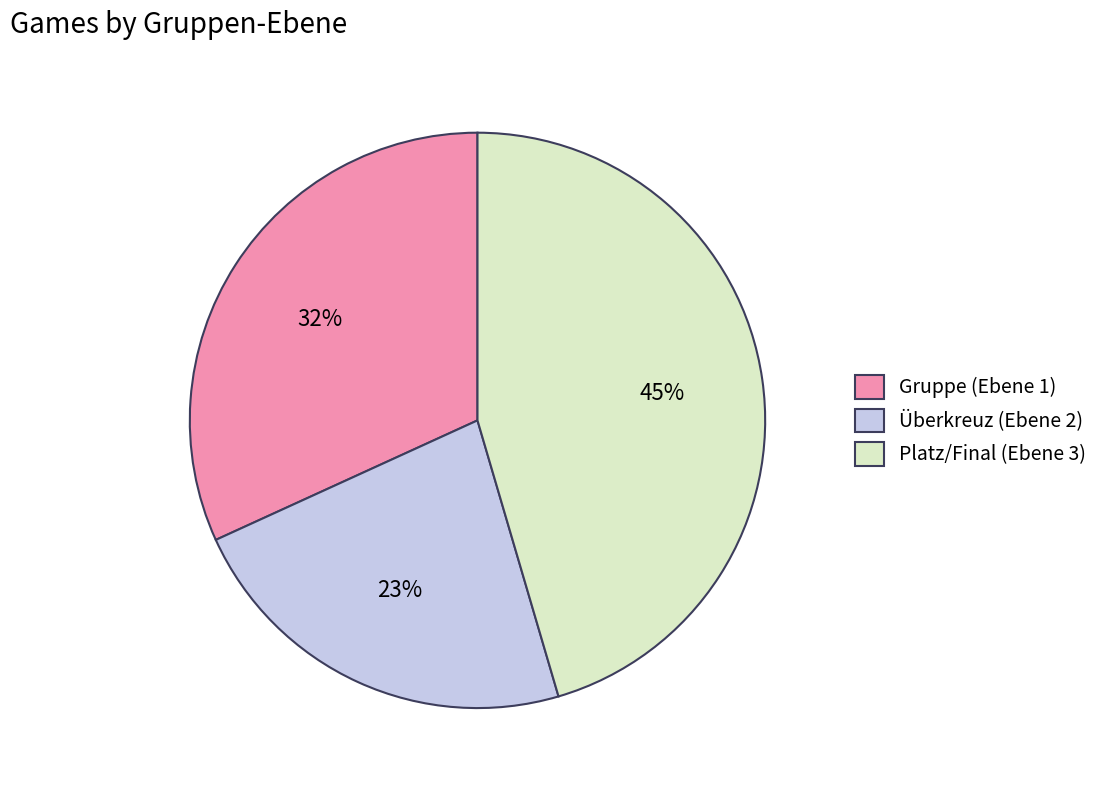

Which has a higher value, Gruppe (Ebene 1) or Überkreuz (Ebene 2)?

Gruppe (Ebene 1)